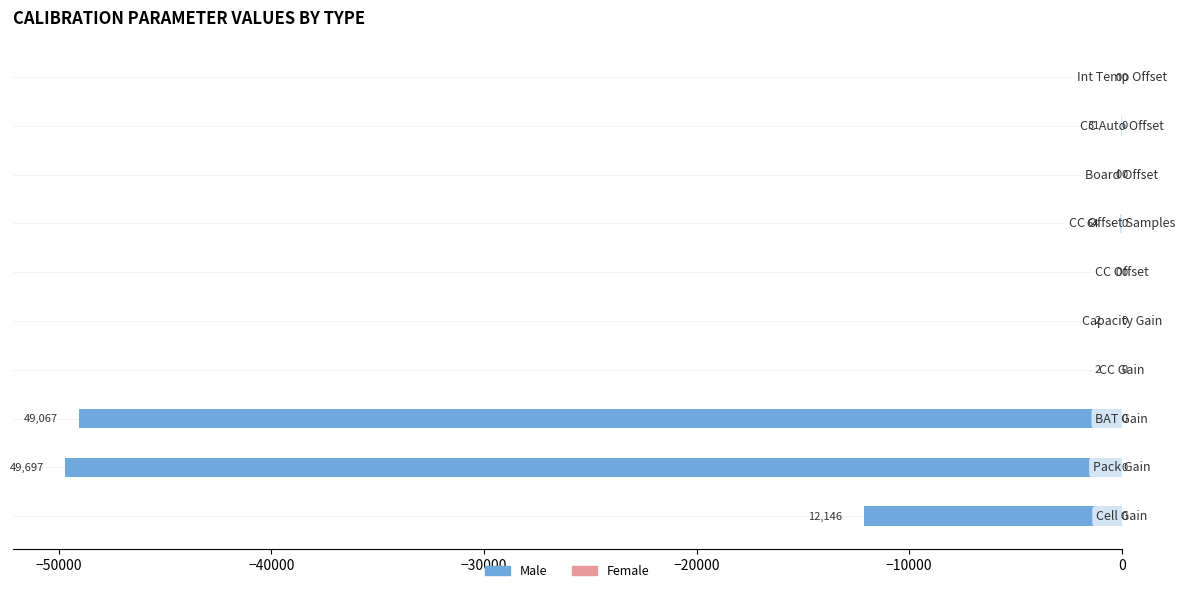

What is the sum of all values?

-111009